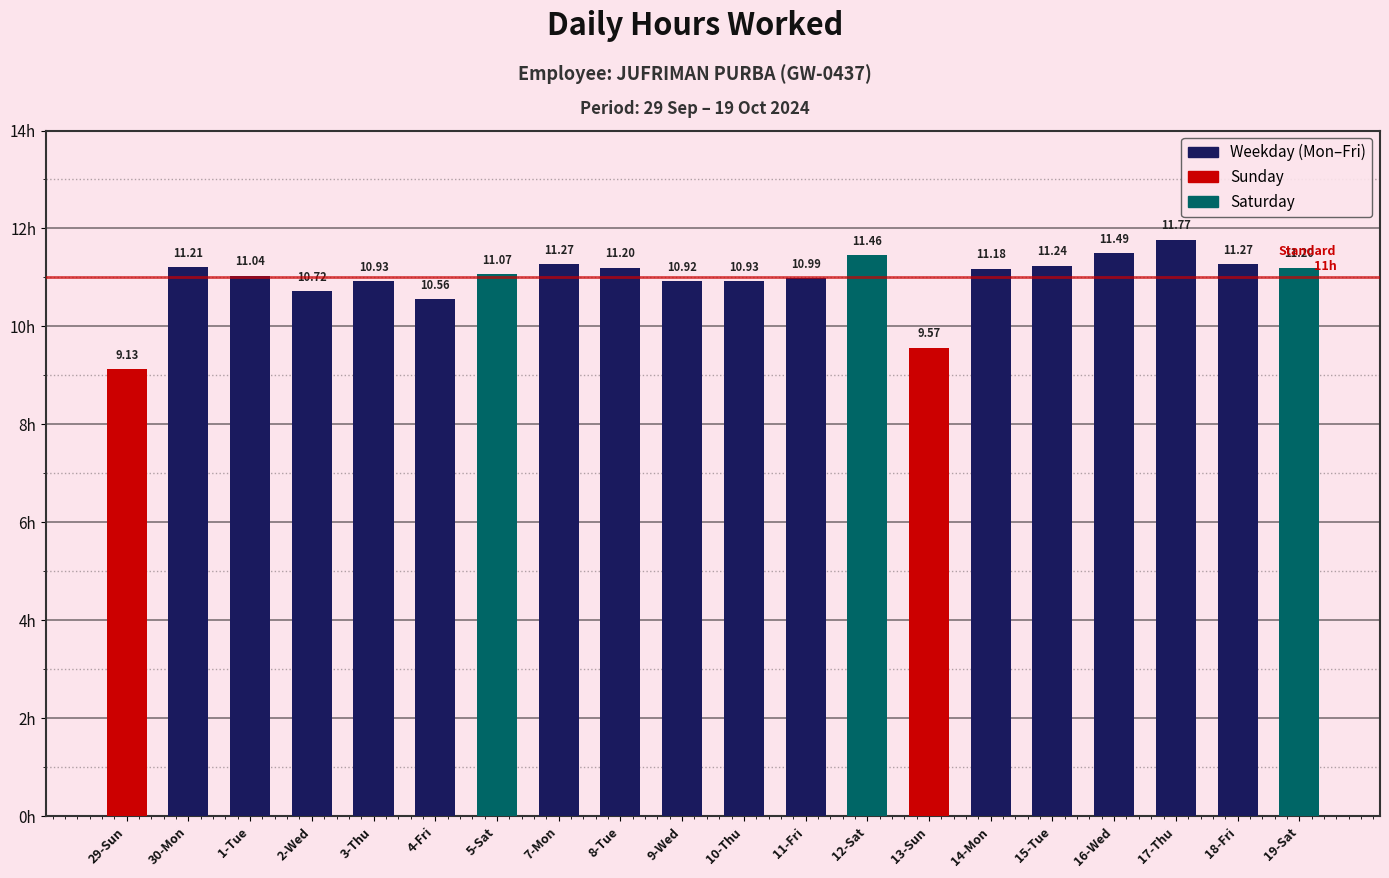

What is the label of the 13th bar from the right?

7-Mon